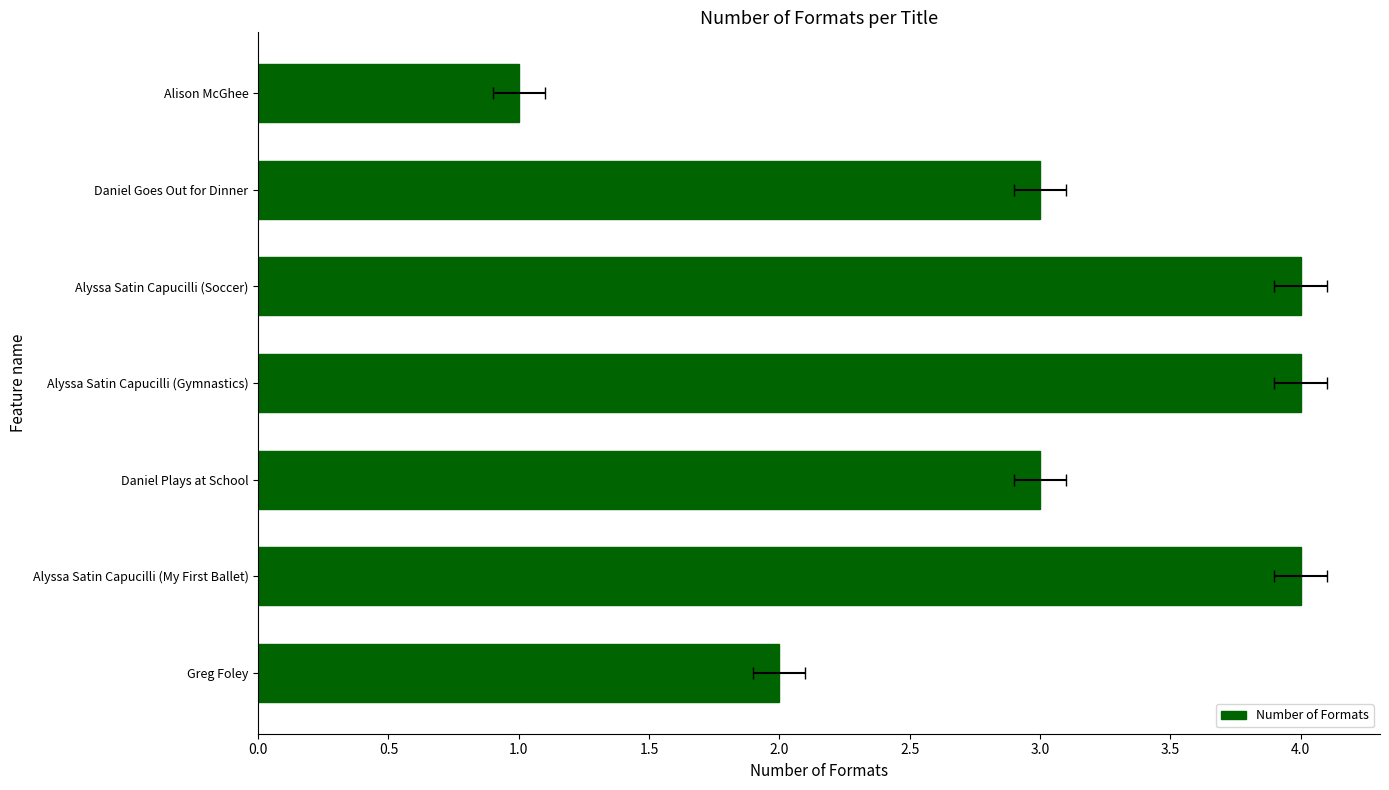

How many data points does each series have?

7